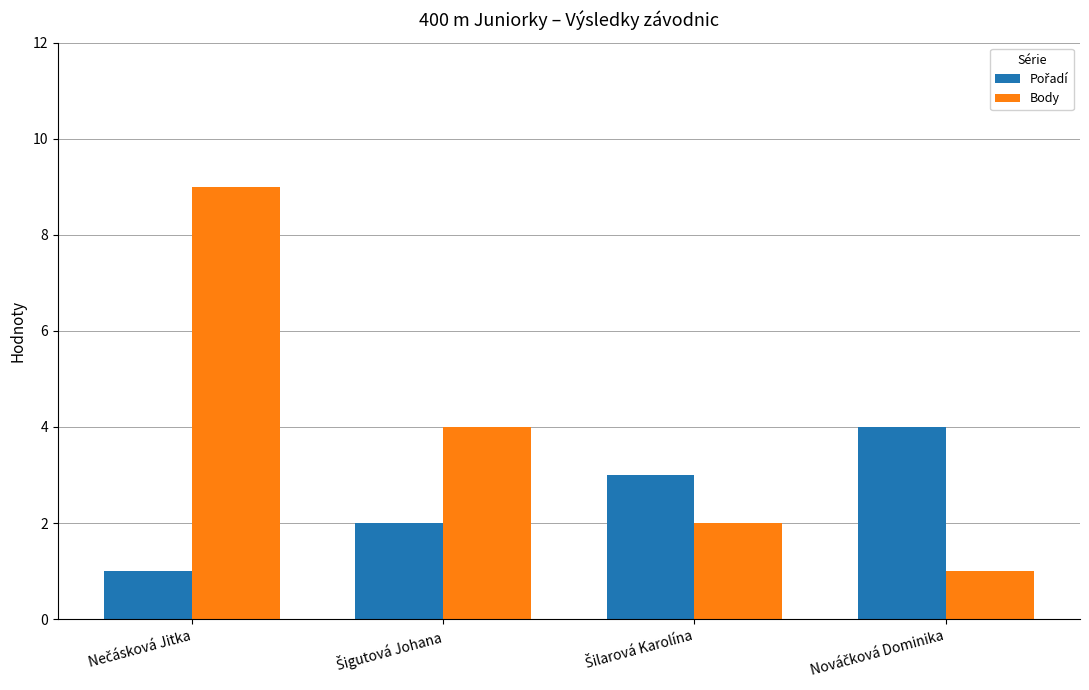

What is the difference between the maximum and minimum values in the Body series?

8